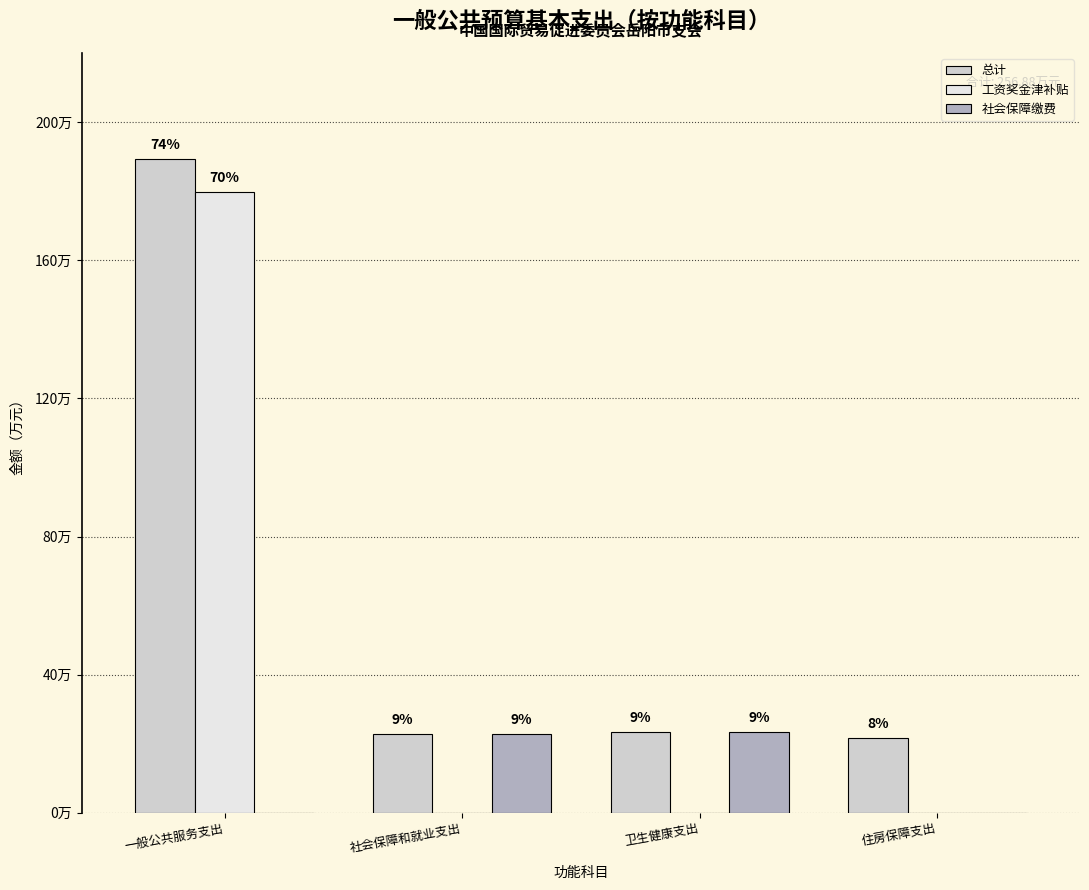

What is the difference between the maximum and minimum values in the 总计 series?

167.7